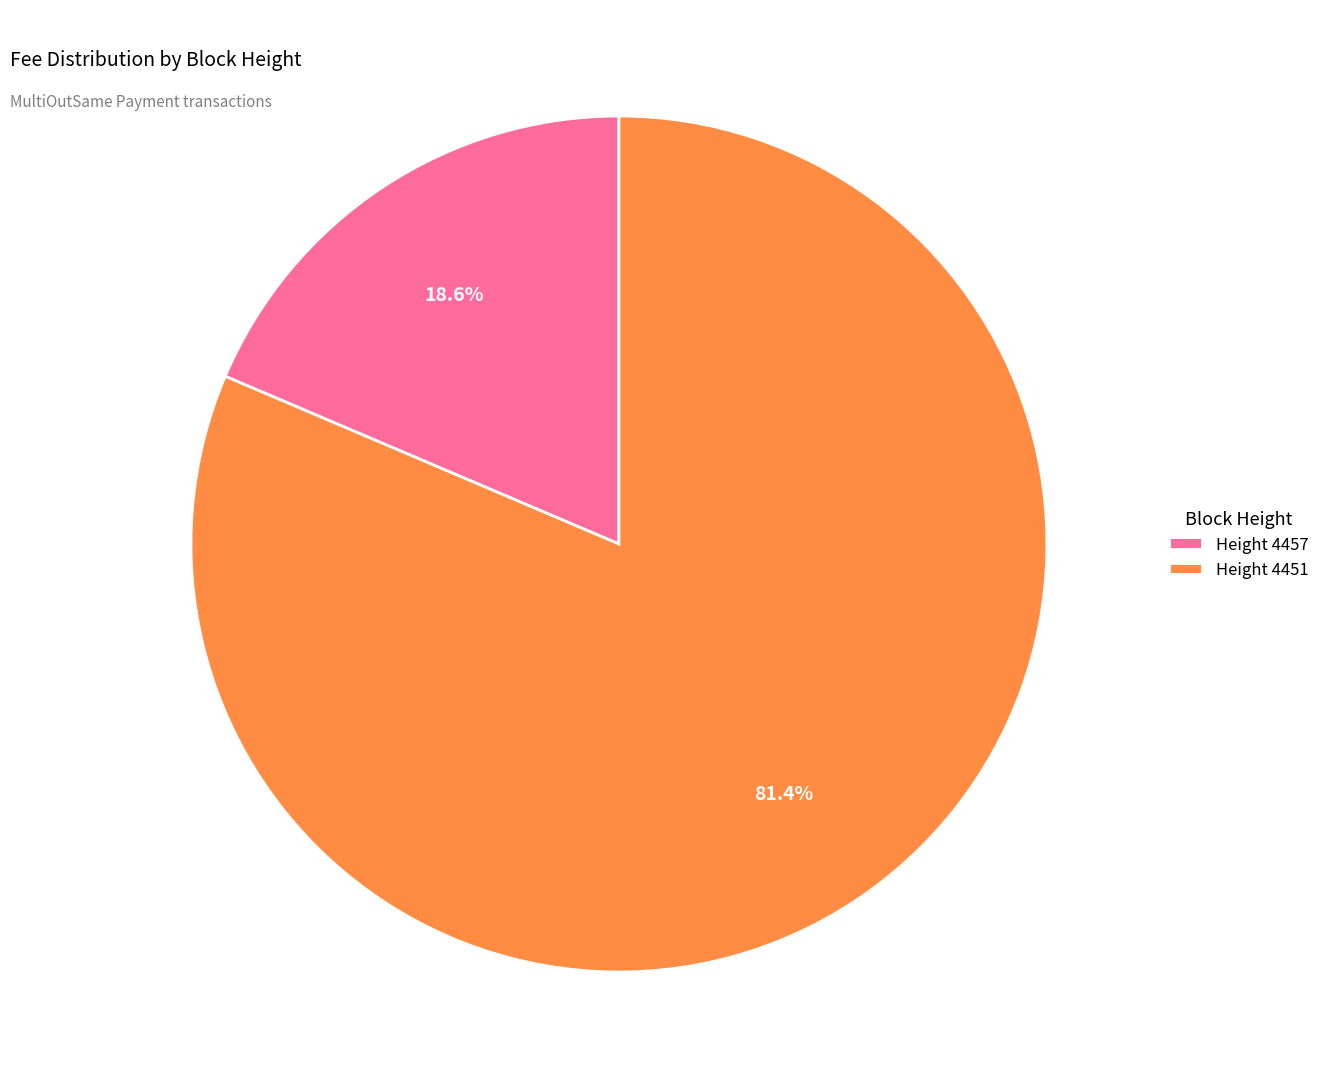

Count the number of slices in the pie.

2